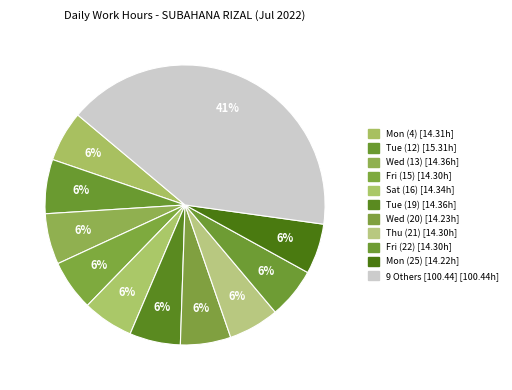

How many slices are in this pie chart?

11